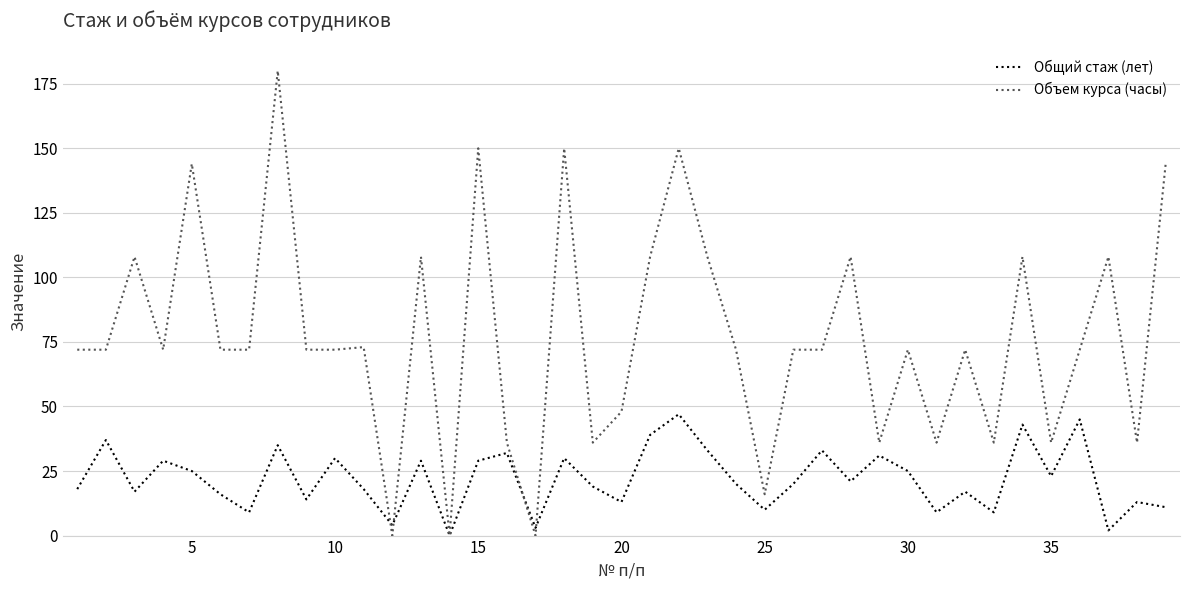

What is the difference between the second highest and minimum values in the Объем курса (часы) series?

150